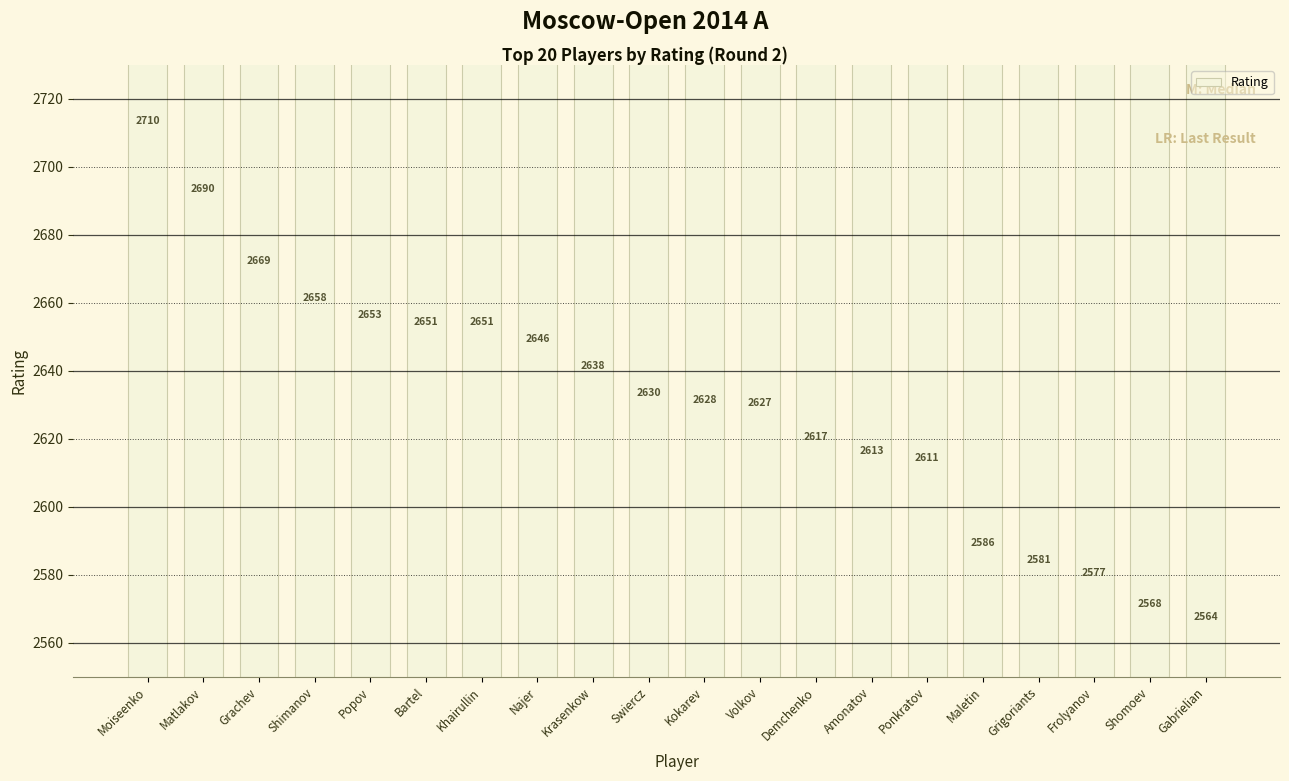

What is the sum of the values at Swiercz and Shimanov?

5288